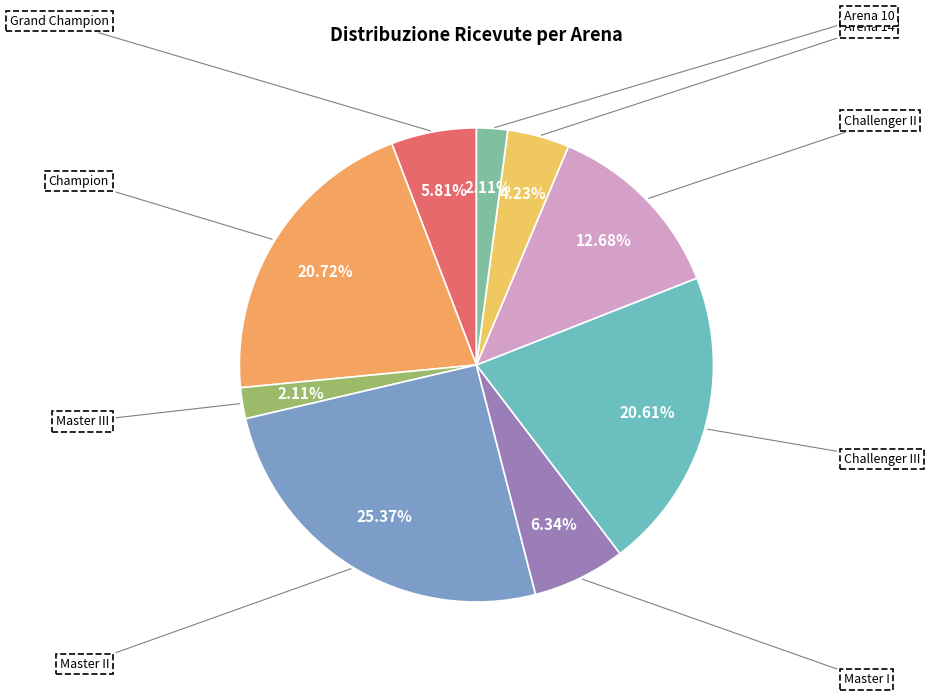

How much of the chart is everything except Champion?

79.3%